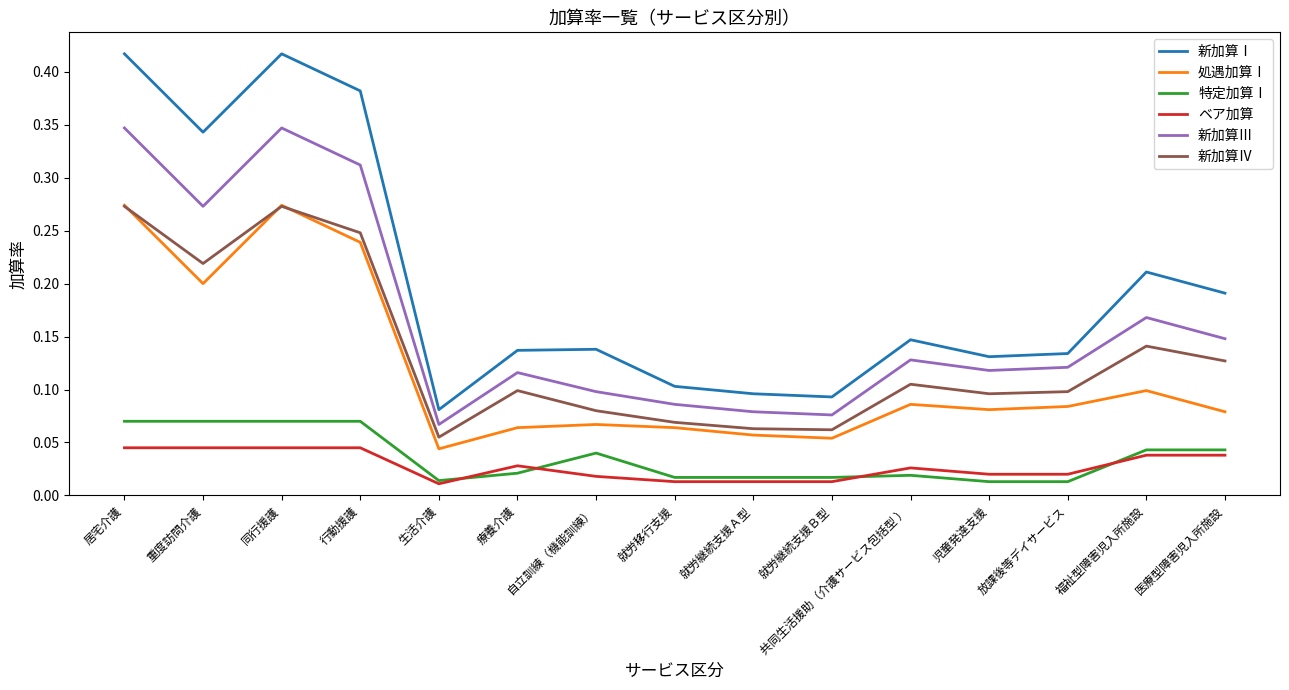

Which series changed the most between 居宅介護 and 医療型障害児入所施設?

新加算Ⅰ